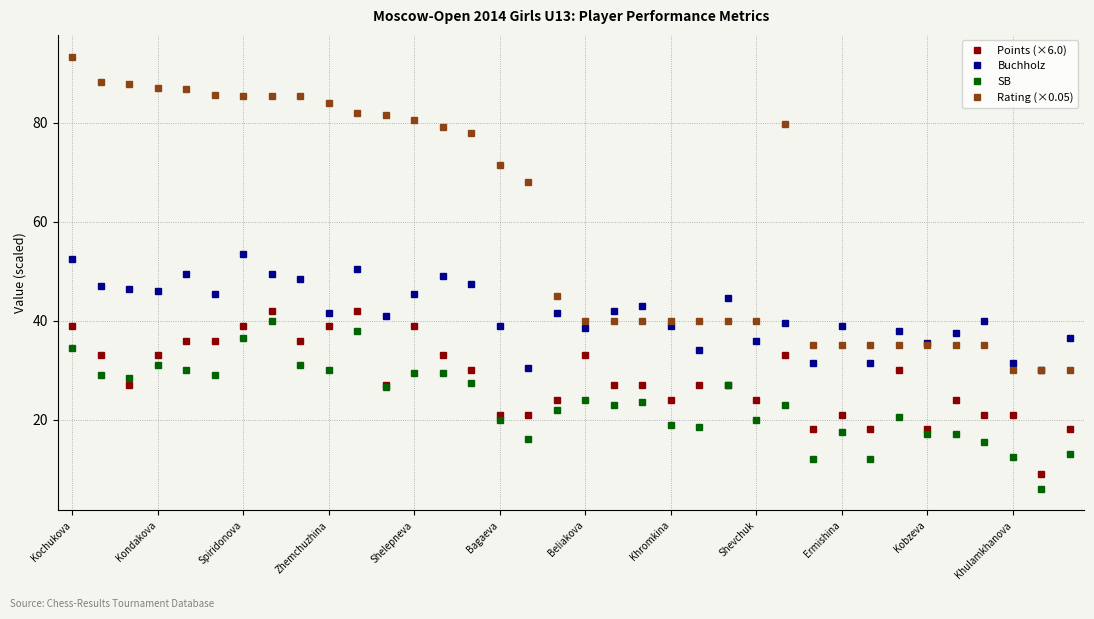

What is the lowest value of the Points (×6.0) series?

9.0